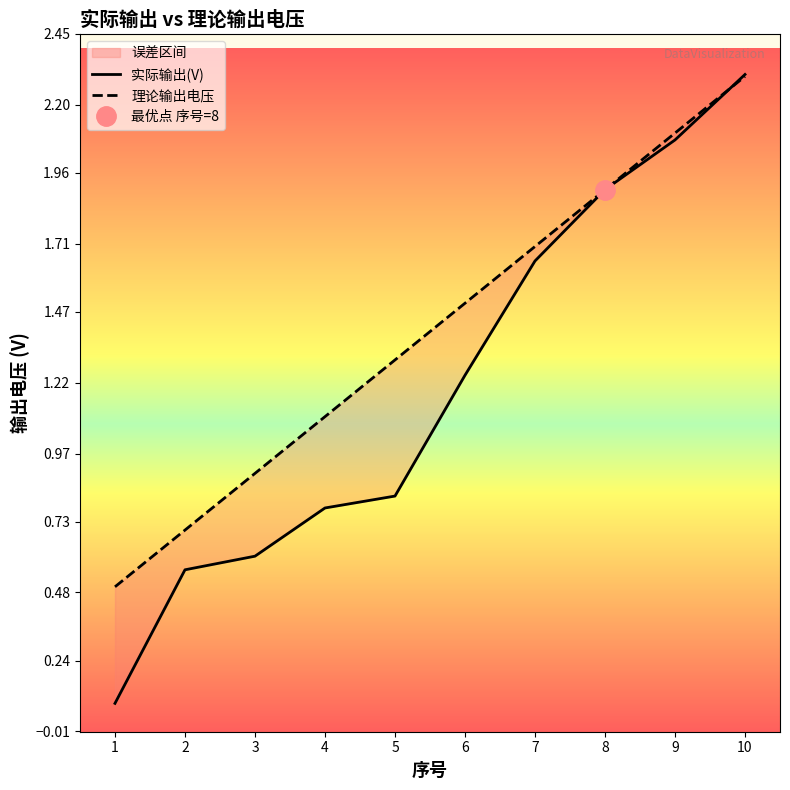

What is the lowest value of the 理论输出电压 series?

0.5